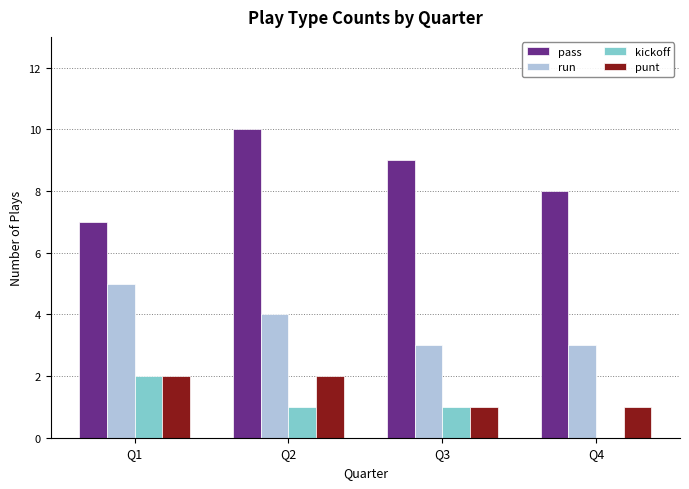

Which series has the largest total across all categories?

pass